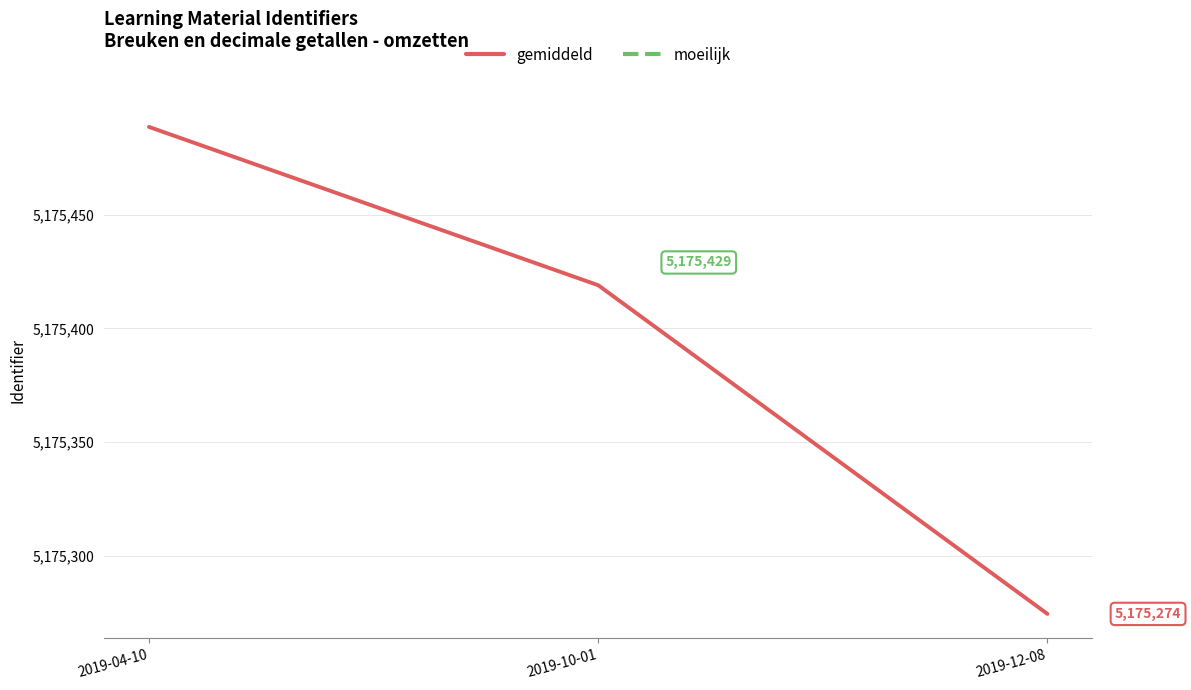

Is the value of gemiddeld at 2019-10-01 greater than the value of moeilijk at 2019-04-10?

No